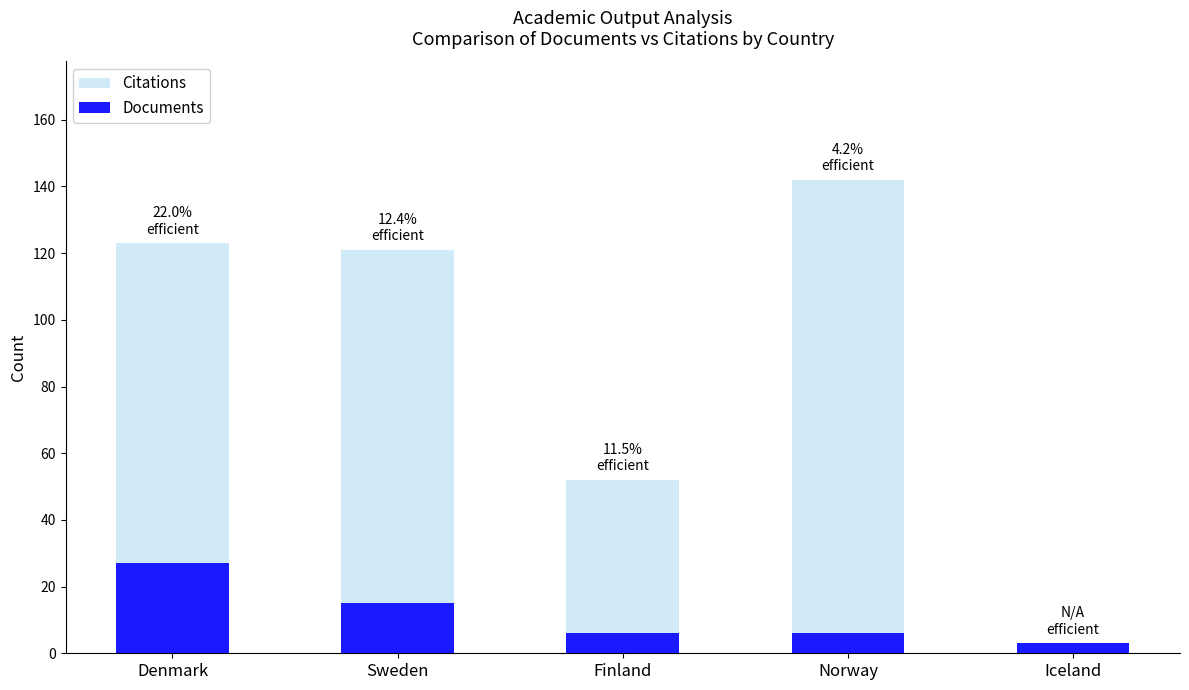

Reading right to left, transcribe all the data shown in this chart.

Citations: 0	142	52	121	123
Documents: 3	6	6	15	27